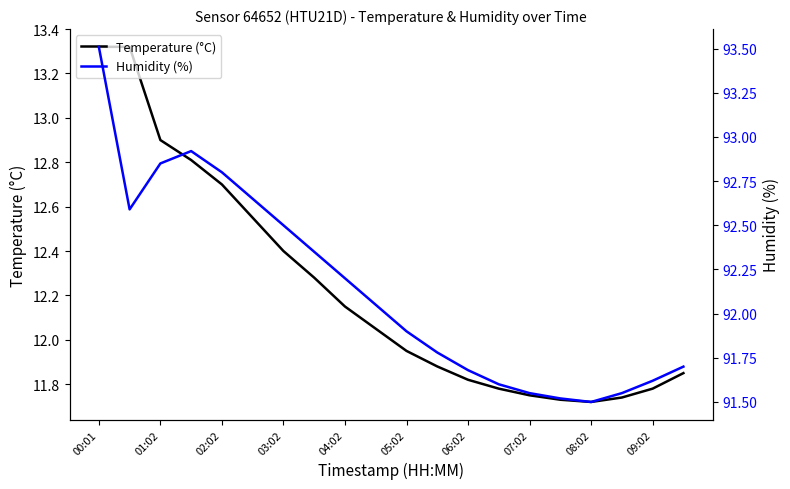

How many interior local valleys does the Humidity (%) series have?

2